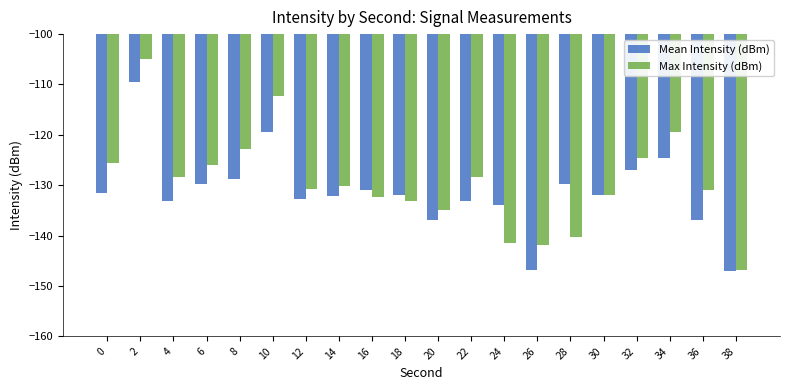

The Max Intensity (dBm) series shows -173.4 at 18. True or false?

False